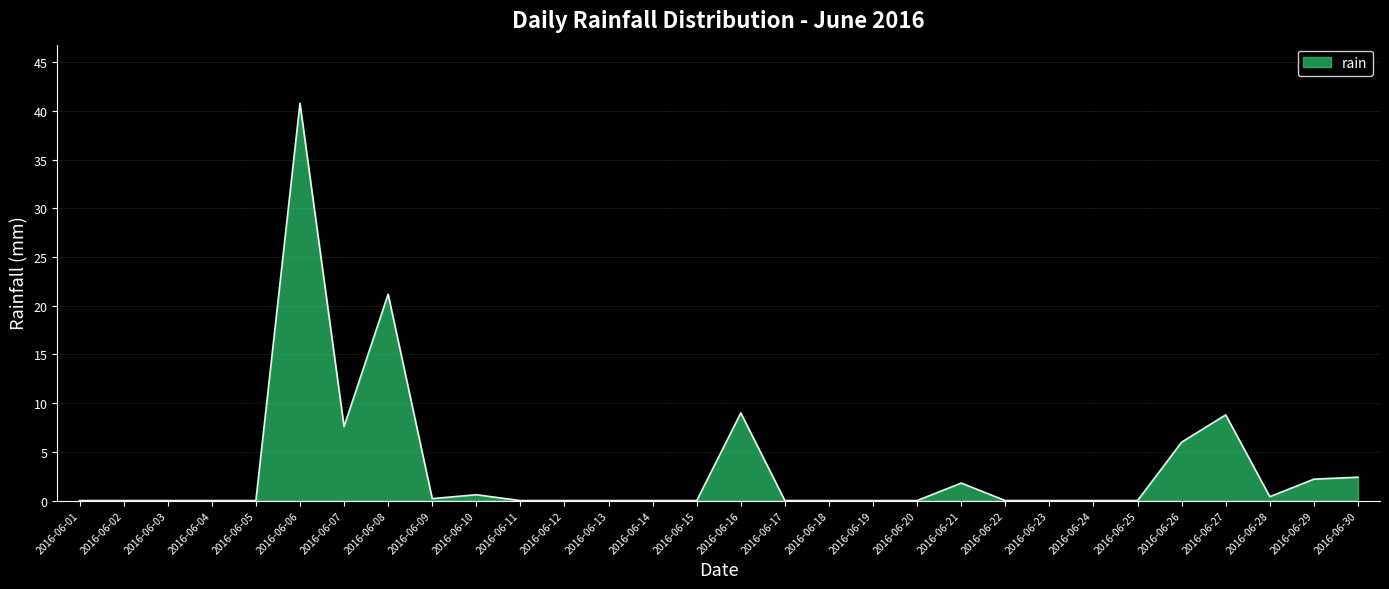

What is the change in value from 2016-06-23 to 2016-06-29?

+2.2